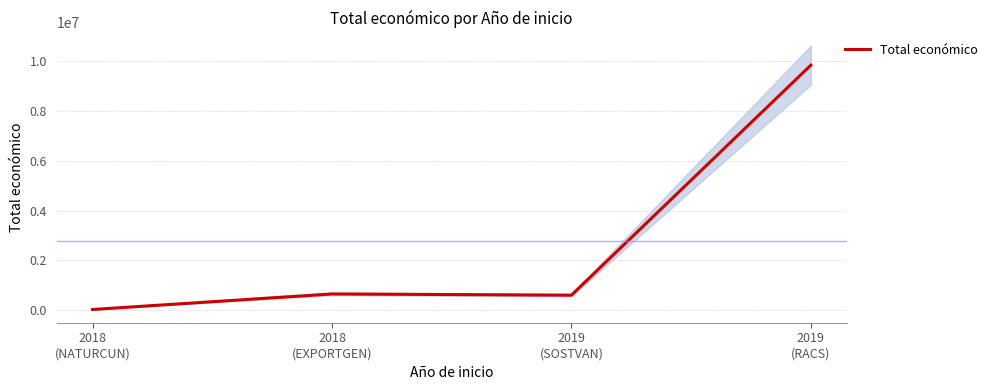

Rank the categories by value from lowest to highest.

2018
(NATURCUN), 2019
(SOSTVAN), 2018
(EXPORTGEN), 2019
(RACS)